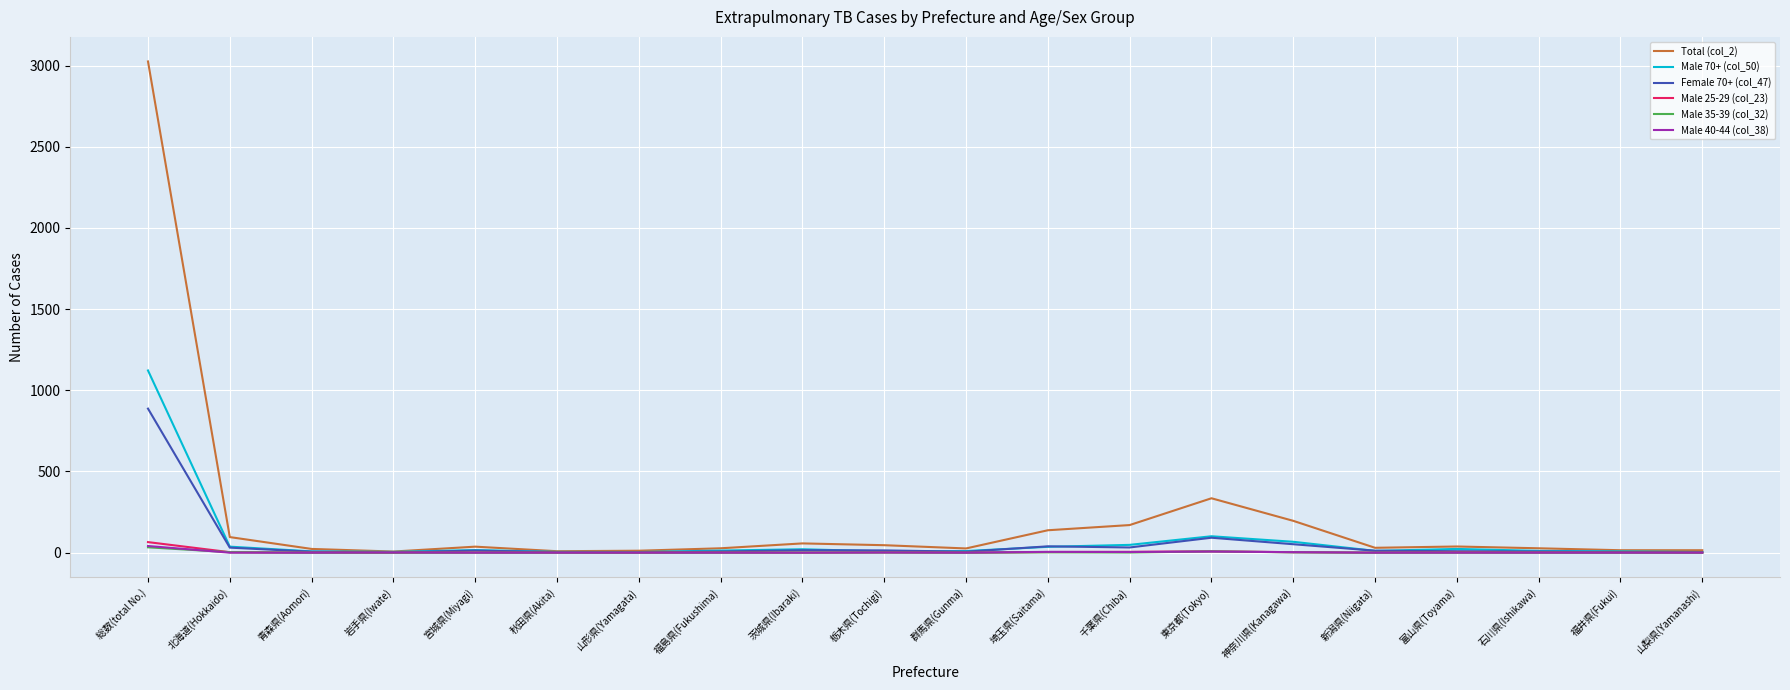

Which series has the largest total across all categories?

Total (col_2)